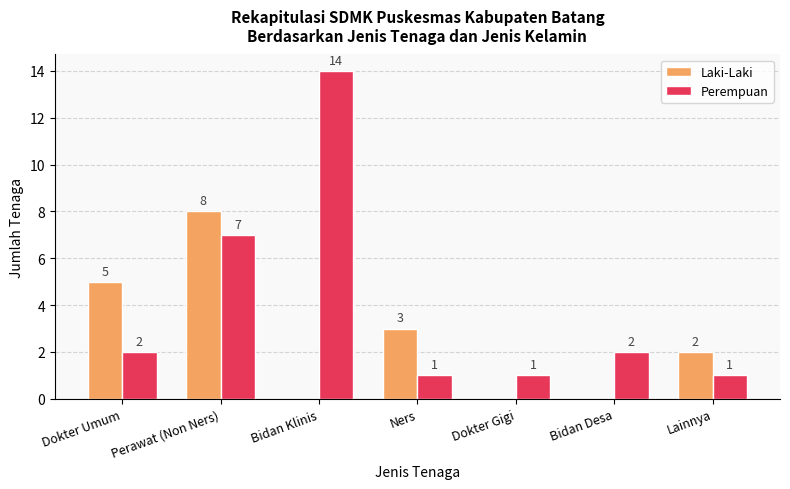

Which series has the widest spread of values?

Perempuan